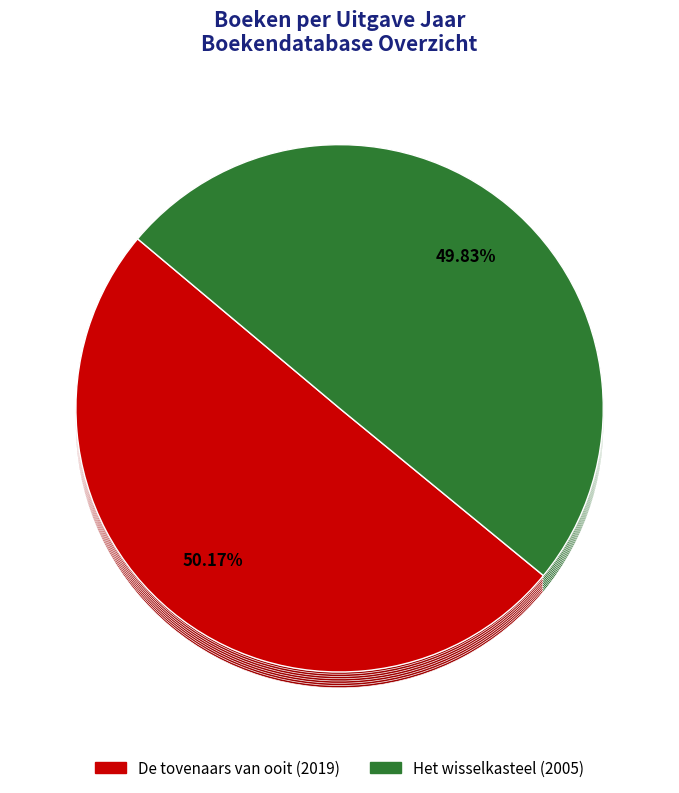

What is the smallest slice in the pie chart?

Het wisselkasteel